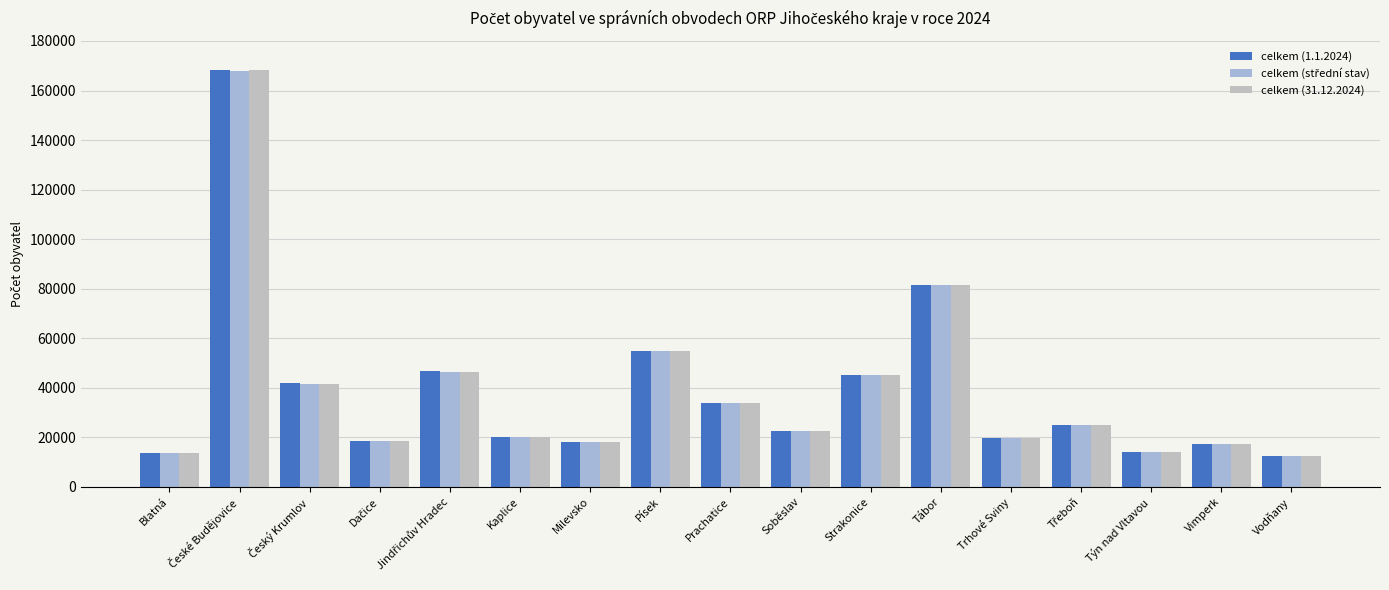

How many values in the celkem (31.12.2024) series are below 22659?

8